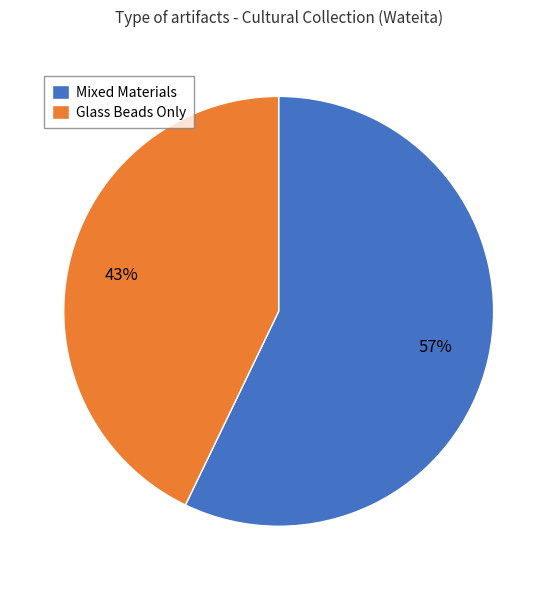

To the nearest percent, what percentage of the pie is Glass Beads Only?

43%